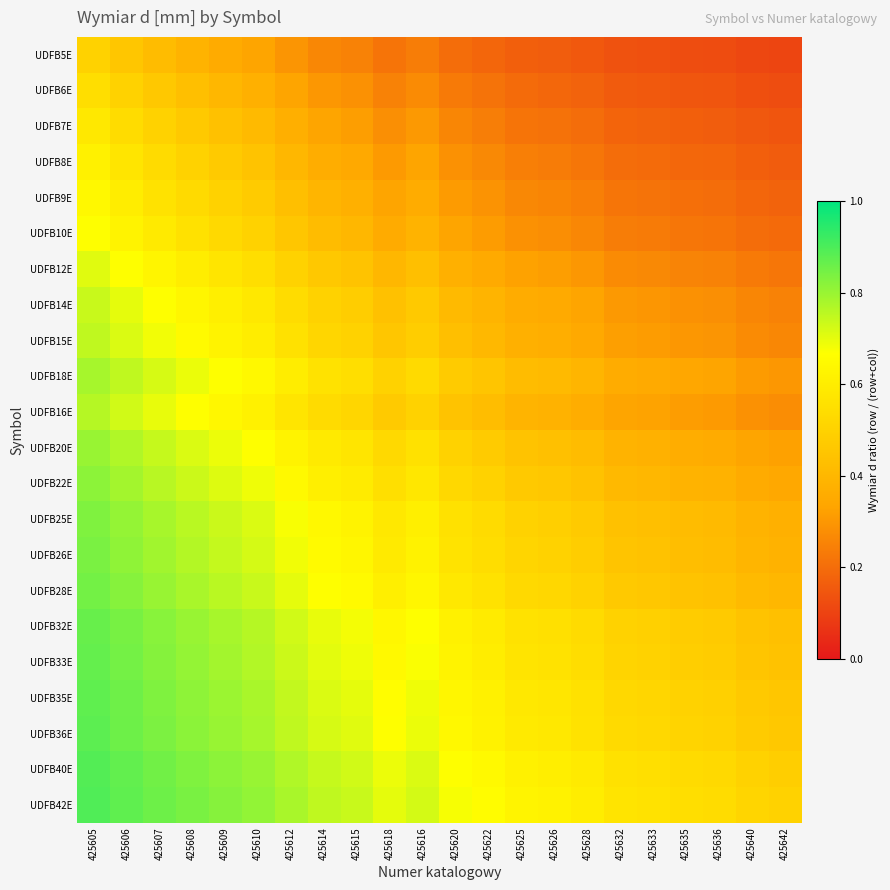

Reading left to right, transcribe all the data shown in this chart.

UDFB5E: 425605=0.5	425606=0.5	425607=0.4	425608=0.4	425609=0.4	425610=0.3	425612=0.3	425614=0.3	425615=0.2	425618=0.2	425616=0.2	425620=0.2	425622=0.2	425625=0.2	425626=0.2	425628=0.2	425632=0.1	425633=0.1	425635=0.1	425636=0.1	425640=0.1	425642=0.1
UDFB6E: 425605=0.5	425606=0.5	425607=0.5	425608=0.4	425609=0.4	425610=0.4	425612=0.3	425614=0.3	425615=0.3	425618=0.2	425616=0.3	425620=0.2	425622=0.2	425625=0.2	425626=0.2	425628=0.2	425632=0.2	425633=0.2	425635=0.1	425636=0.1	425640=0.1	425642=0.1
UDFB7E: 425605=0.6	425606=0.5	425607=0.5	425608=0.5	425609=0.4	425610=0.4	425612=0.4	425614=0.3	425615=0.3	425618=0.3	425616=0.3	425620=0.3	425622=0.2	425625=0.2	425626=0.2	425628=0.2	425632=0.2	425633=0.2	425635=0.2	425636=0.2	425640=0.1	425642=0.1
UDFB8E: 425605=0.6	425606=0.6	425607=0.5	425608=0.5	425609=0.5	425610=0.4	425612=0.4	425614=0.4	425615=0.3	425618=0.3	425616=0.3	425620=0.3	425622=0.3	425625=0.2	425626=0.2	425628=0.2	425632=0.2	425633=0.2	425635=0.2	425636=0.2	425640=0.2	425642=0.2
UDFB9E: 425605=0.6	425606=0.6	425607=0.6	425608=0.5	425609=0.5	425610=0.5	425612=0.4	425614=0.4	425615=0.4	425618=0.3	425616=0.4	425620=0.3	425622=0.3	425625=0.3	425626=0.3	425628=0.2	425632=0.2	425633=0.2	425635=0.2	425636=0.2	425640=0.2	425642=0.2
UDFB10E: 425605=0.7	425606=0.6	425607=0.6	425608=0.6	425609=0.5	425610=0.5	425612=0.5	425614=0.4	425615=0.4	425618=0.4	425616=0.4	425620=0.3	425622=0.3	425625=0.3	425626=0.3	425628=0.3	425632=0.2	425633=0.2	425635=0.2	425636=0.2	425640=0.2	425642=0.2
UDFB12E: 425605=0.7	425606=0.7	425607=0.6	425608=0.6	425609=0.6	425610=0.5	425612=0.5	425614=0.5	425615=0.4	425618=0.4	425616=0.4	425620=0.4	425622=0.4	425625=0.3	425626=0.3	425628=0.3	425632=0.3	425633=0.3	425635=0.3	425636=0.2	425640=0.2	425642=0.2
UDFB14E: 425605=0.7	425606=0.7	425607=0.7	425608=0.6	425609=0.6	425610=0.6	425612=0.5	425614=0.5	425615=0.5	425618=0.4	425616=0.5	425620=0.4	425622=0.4	425625=0.4	425626=0.3	425628=0.3	425632=0.3	425633=0.3	425635=0.3	425636=0.3	425640=0.3	425642=0.2
UDFB15E: 425605=0.7	425606=0.7	425607=0.7	425608=0.7	425609=0.6	425610=0.6	425612=0.6	425614=0.5	425615=0.5	425618=0.5	425616=0.5	425620=0.4	425622=0.4	425625=0.4	425626=0.4	425628=0.3	425632=0.3	425633=0.3	425635=0.3	425636=0.3	425640=0.3	425642=0.3
UDFB18E: 425605=0.8	425606=0.7	425607=0.7	425608=0.7	425609=0.7	425610=0.6	425612=0.6	425614=0.6	425615=0.5	425618=0.5	425616=0.5	425620=0.5	425622=0.4	425625=0.4	425626=0.4	425628=0.4	425632=0.4	425633=0.4	425635=0.3	425636=0.3	425640=0.3	425642=0.3
UDFB16E: 425605=0.8	425606=0.7	425607=0.7	425608=0.7	425609=0.6	425610=0.6	425612=0.6	425614=0.5	425615=0.5	425618=0.5	425616=0.5	425620=0.4	425622=0.4	425625=0.4	425626=0.4	425628=0.4	425632=0.3	425633=0.3	425635=0.3	425636=0.3	425640=0.3	425642=0.3
UDFB20E: 425605=0.8	425606=0.8	425607=0.7	425608=0.7	425609=0.7	425610=0.7	425612=0.6	425614=0.6	425615=0.6	425618=0.5	425616=0.6	425620=0.5	425622=0.5	425625=0.4	425626=0.4	425628=0.4	425632=0.4	425633=0.4	425635=0.4	425636=0.4	425640=0.3	425642=0.3
UDFB22E: 425605=0.8	425606=0.8	425607=0.8	425608=0.7	425609=0.7	425610=0.7	425612=0.6	425614=0.6	425615=0.6	425618=0.5	425616=0.6	425620=0.5	425622=0.5	425625=0.5	425626=0.5	425628=0.4	425632=0.4	425633=0.4	425635=0.4	425636=0.4	425640=0.4	425642=0.3
UDFB25E: 425605=0.8	425606=0.8	425607=0.8	425608=0.8	425609=0.7	425610=0.7	425612=0.7	425614=0.6	425615=0.6	425618=0.6	425616=0.6	425620=0.6	425622=0.5	425625=0.5	425626=0.5	425628=0.5	425632=0.4	425633=0.4	425635=0.4	425636=0.4	425640=0.4	425642=0.4
UDFB26E: 425605=0.8	425606=0.8	425607=0.8	425608=0.8	425609=0.7	425610=0.7	425612=0.7	425614=0.6	425615=0.6	425618=0.6	425616=0.6	425620=0.6	425622=0.5	425625=0.5	425626=0.5	425628=0.5	425632=0.4	425633=0.4	425635=0.4	425636=0.4	425640=0.4	425642=0.4
UDFB28E: 425605=0.8	425606=0.8	425607=0.8	425608=0.8	425609=0.8	425610=0.7	425612=0.7	425614=0.7	425615=0.7	425618=0.6	425616=0.6	425620=0.6	425622=0.6	425625=0.5	425626=0.5	425628=0.5	425632=0.5	425633=0.5	425635=0.4	425636=0.4	425640=0.4	425642=0.4
UDFB32E: 425605=0.9	425606=0.8	425607=0.8	425608=0.8	425609=0.8	425610=0.8	425612=0.7	425614=0.7	425615=0.7	425618=0.6	425616=0.7	425620=0.6	425622=0.6	425625=0.6	425626=0.6	425628=0.5	425632=0.5	425633=0.5	425635=0.5	425636=0.5	425640=0.4	425642=0.4
UDFB33E: 425605=0.9	425606=0.8	425607=0.8	425608=0.8	425609=0.8	425610=0.8	425612=0.7	425614=0.7	425615=0.7	425618=0.6	425616=0.7	425620=0.6	425622=0.6	425625=0.6	425626=0.6	425628=0.5	425632=0.5	425633=0.5	425635=0.5	425636=0.5	425640=0.5	425642=0.4
UDFB35E: 425605=0.9	425606=0.9	425607=0.8	425608=0.8	425609=0.8	425610=0.8	425612=0.7	425614=0.7	425615=0.7	425618=0.7	425616=0.7	425620=0.6	425622=0.6	425625=0.6	425626=0.6	425628=0.6	425632=0.5	425633=0.5	425635=0.5	425636=0.5	425640=0.5	425642=0.5
UDFB36E: 425605=0.9	425606=0.9	425607=0.8	425608=0.8	425609=0.8	425610=0.8	425612=0.7	425614=0.7	425615=0.7	425618=0.7	425616=0.7	425620=0.6	425622=0.6	425625=0.6	425626=0.6	425628=0.6	425632=0.5	425633=0.5	425635=0.5	425636=0.5	425640=0.5	425642=0.5
UDFB40E: 425605=0.9	425606=0.9	425607=0.9	425608=0.8	425609=0.8	425610=0.8	425612=0.8	425614=0.7	425615=0.7	425618=0.7	425616=0.7	425620=0.7	425622=0.6	425625=0.6	425626=0.6	425628=0.6	425632=0.6	425633=0.5	425635=0.5	425636=0.5	425640=0.5	425642=0.5
UDFB42E: 425605=0.9	425606=0.9	425607=0.9	425608=0.8	425609=0.8	425610=0.8	425612=0.8	425614=0.7	425615=0.7	425618=0.7	425616=0.7	425620=0.7	425622=0.7	425625=0.6	425626=0.6	425628=0.6	425632=0.6	425633=0.6	425635=0.5	425636=0.5	425640=0.5	425642=0.5